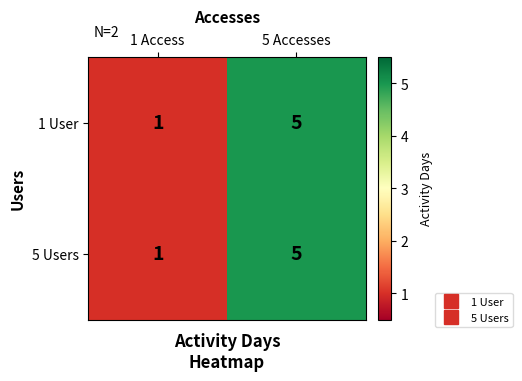

Which category has the lowest value in the 1 User series?

1 Access